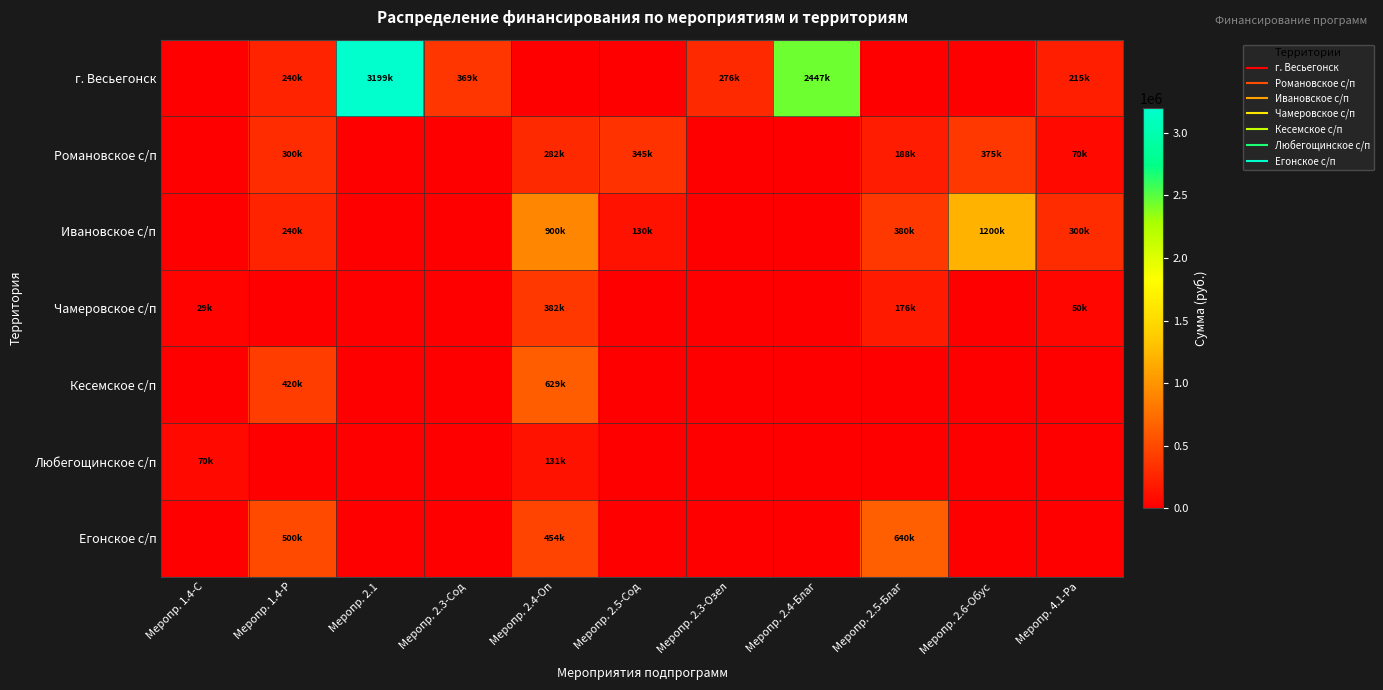

What is the greatest value displayed?

3199330.0